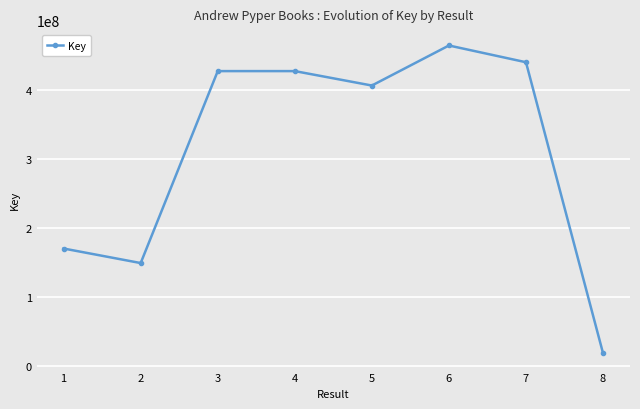

What is the change in value from 3 to 8?

-408694327